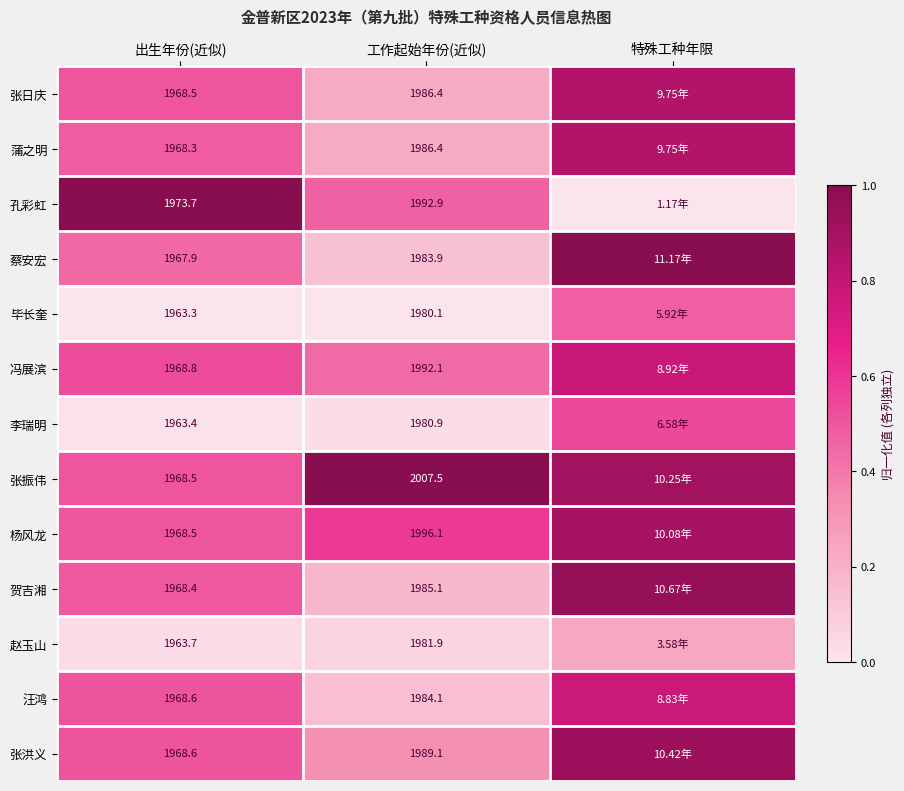

Which series changed the most between 出生年份(近似) and 工作起始年份(近似)?

张振伟